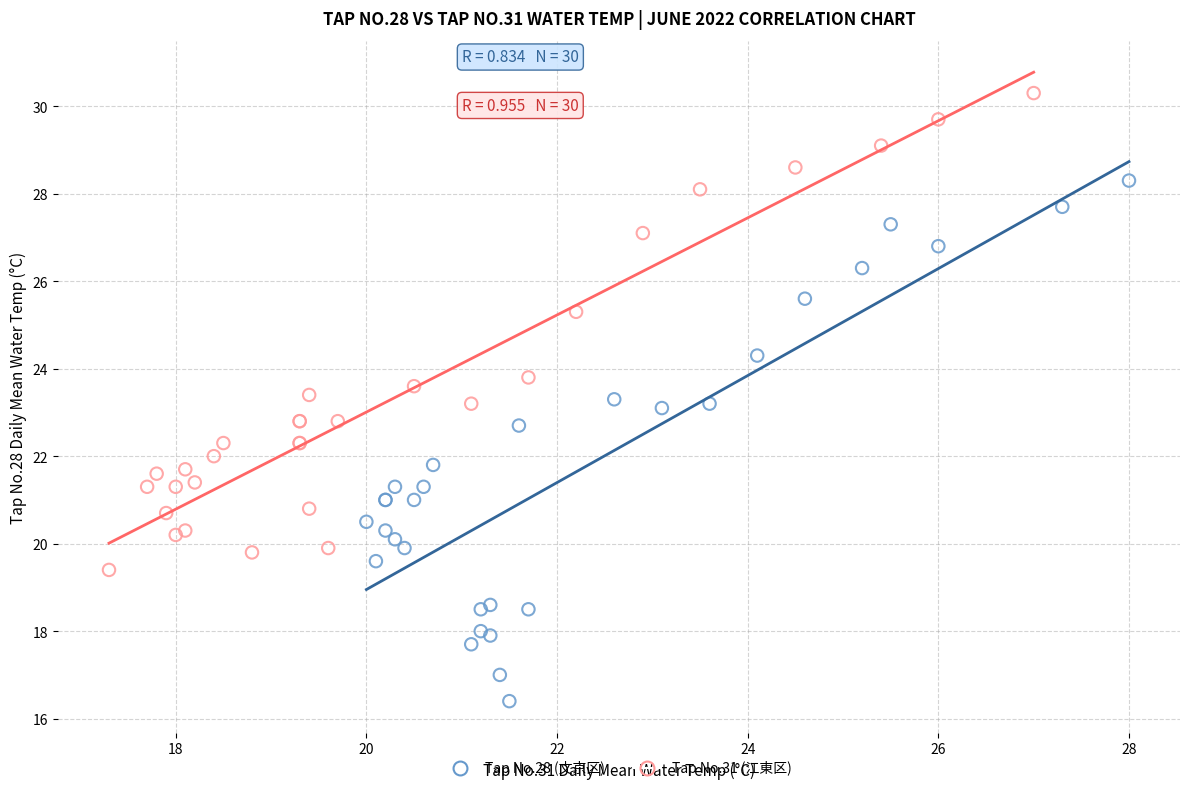

Which series reaches the maximum Y coordinate?

Tap No.31 (江東区)